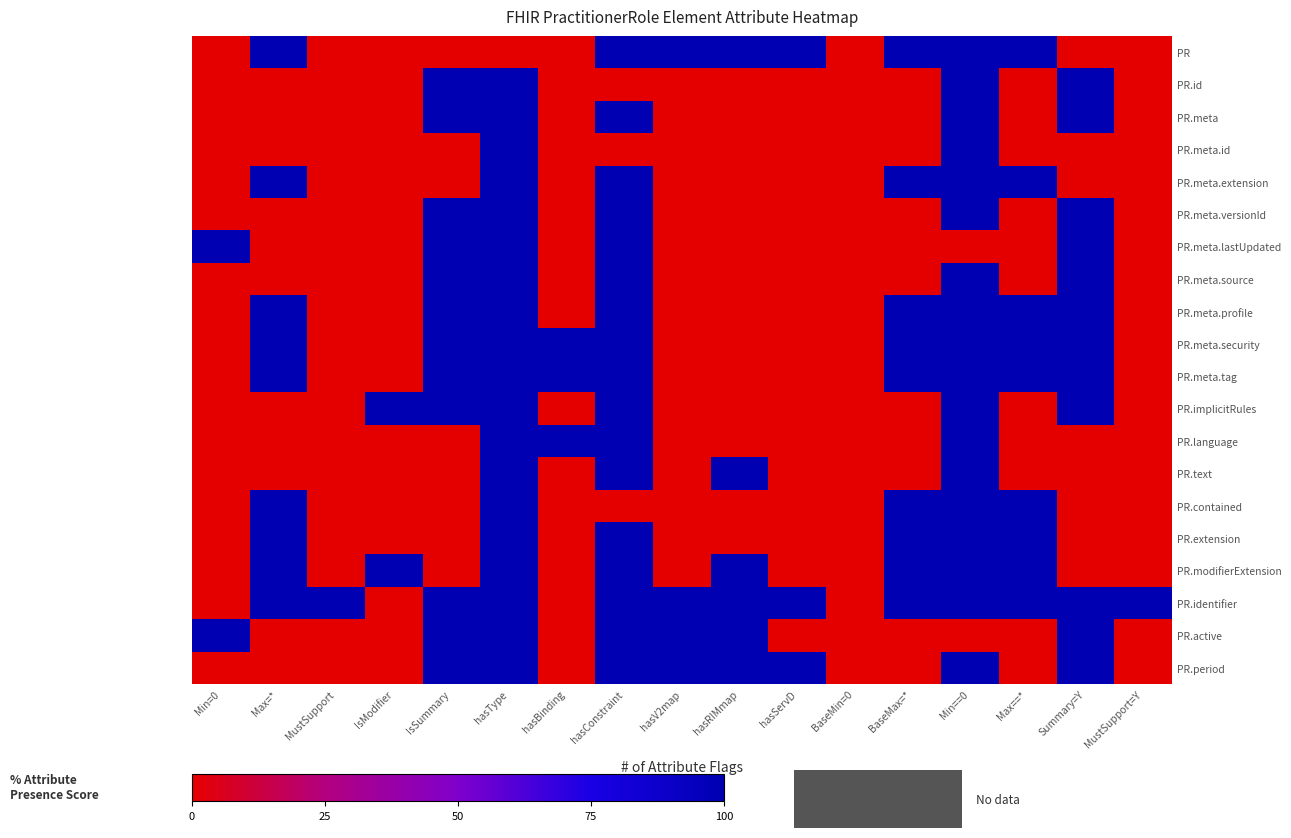

Count the number of categories in the chart.

17